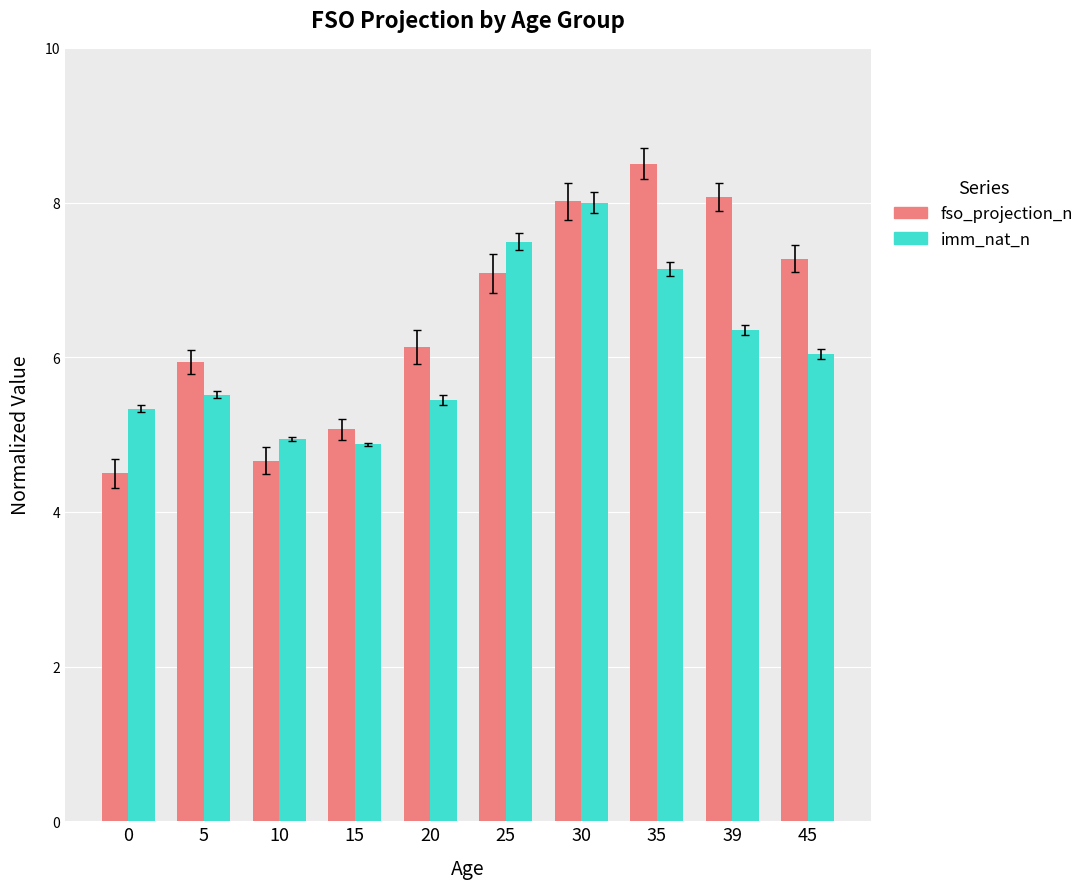

Which category has the highest value in the imm_nat_n series?

30